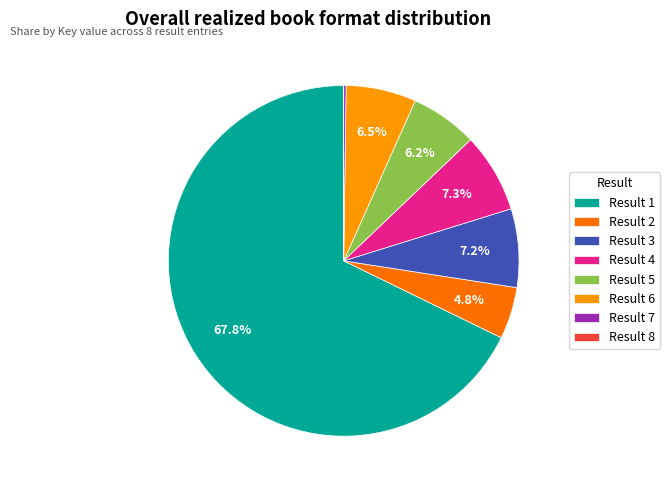

To the nearest percent, what is the difference between the largest and smallest slice percentages?

68%